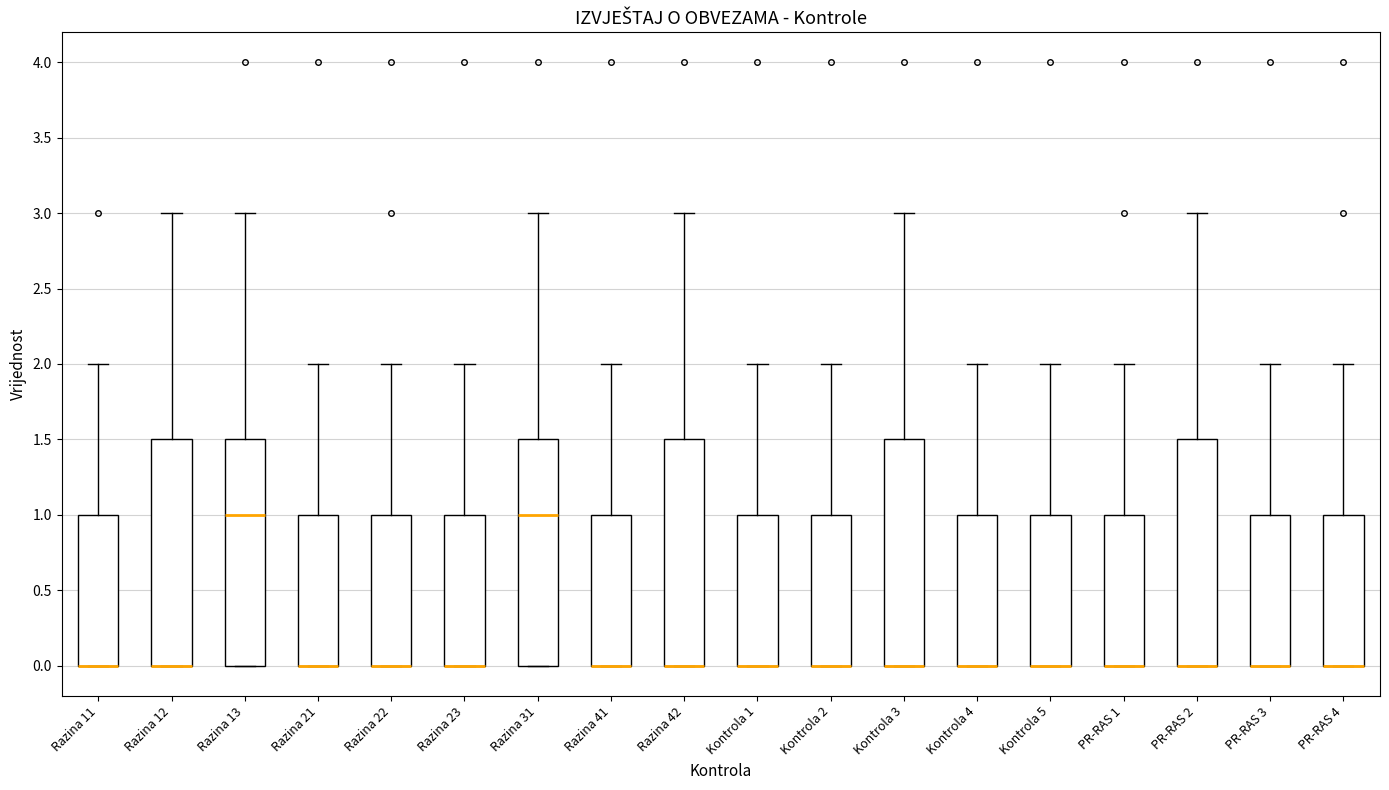

Reading left to right, transcribe this box plot: for each box, give where its median line is, the range the box spans, and where its two whiskers end, as read against the y-axis. The values are not printed on the chart, so give them approximately, as read against the axis.

Razina 11: median 0.0 (drawn on the box's lower edge), box 0.0 to 1.0, whiskers 0.0 to 2.0
Razina 12: median 0.0 (drawn on the box's lower edge), box 0.0 to 1.5, whiskers 0.0 to 3.0
Razina 13: median 1.0, box 0.0 to 1.5, whiskers 0.0 to 3.0
Razina 21: median 0.0 (drawn on the box's lower edge), box 0.0 to 1.0, whiskers 0.0 to 2.0
Razina 22: median 0.0 (drawn on the box's lower edge), box 0.0 to 1.0, whiskers 0.0 to 2.0
Razina 23: median 0.0 (drawn on the box's lower edge), box 0.0 to 1.0, whiskers 0.0 to 2.0
Razina 31: median 1.0, box 0.0 to 1.5, whiskers 0.0 to 3.0
Razina 41: median 0.0 (drawn on the box's lower edge), box 0.0 to 1.0, whiskers 0.0 to 2.0
Razina 42: median 0.0 (drawn on the box's lower edge), box 0.0 to 1.5, whiskers 0.0 to 3.0
Kontrola 1: median 0.0 (drawn on the box's lower edge), box 0.0 to 1.0, whiskers 0.0 to 2.0
Kontrola 2: median 0.0 (drawn on the box's lower edge), box 0.0 to 1.0, whiskers 0.0 to 2.0
Kontrola 3: median 0.0 (drawn on the box's lower edge), box 0.0 to 1.5, whiskers 0.0 to 3.0
Kontrola 4: median 0.0 (drawn on the box's lower edge), box 0.0 to 1.0, whiskers 0.0 to 2.0
Kontrola 5: median 0.0 (drawn on the box's lower edge), box 0.0 to 1.0, whiskers 0.0 to 2.0
PR-RAS 1: median 0.0 (drawn on the box's lower edge), box 0.0 to 1.0, whiskers 0.0 to 2.0
PR-RAS 2: median 0.0 (drawn on the box's lower edge), box 0.0 to 1.5, whiskers 0.0 to 3.0
PR-RAS 3: median 0.0 (drawn on the box's lower edge), box 0.0 to 1.0, whiskers 0.0 to 2.0
PR-RAS 4: median 0.0 (drawn on the box's lower edge), box 0.0 to 1.0, whiskers 0.0 to 2.0